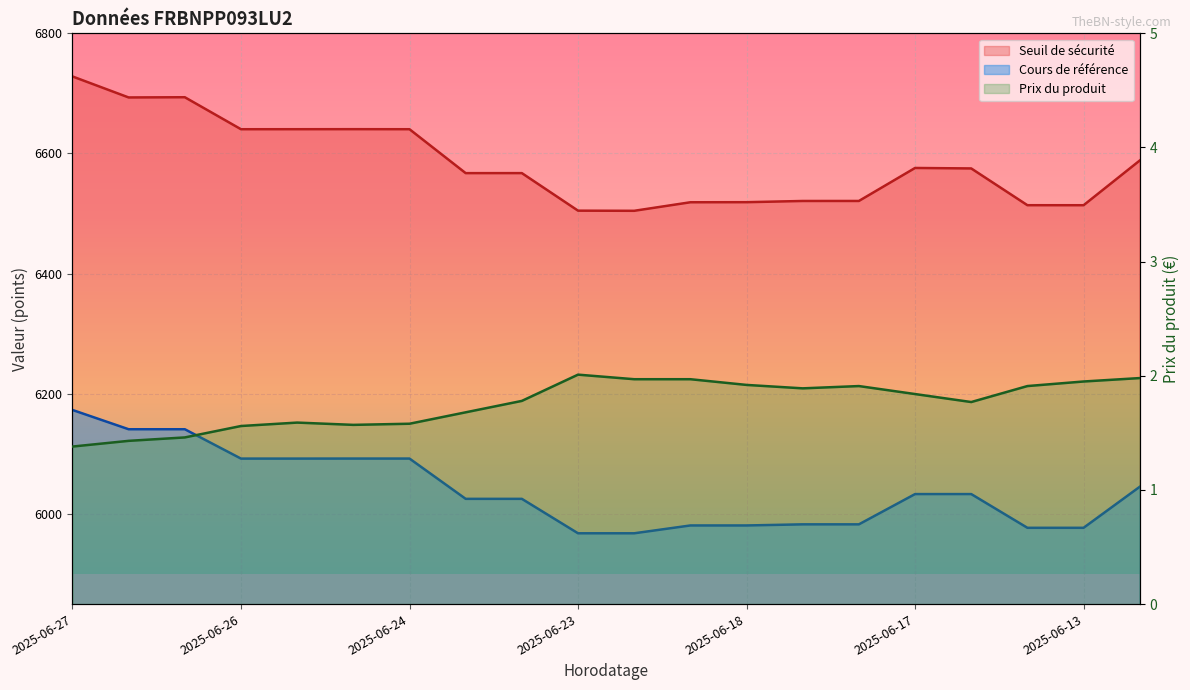

Where is Seuil de sécurité nearest to the value 6616?

2025-06-26